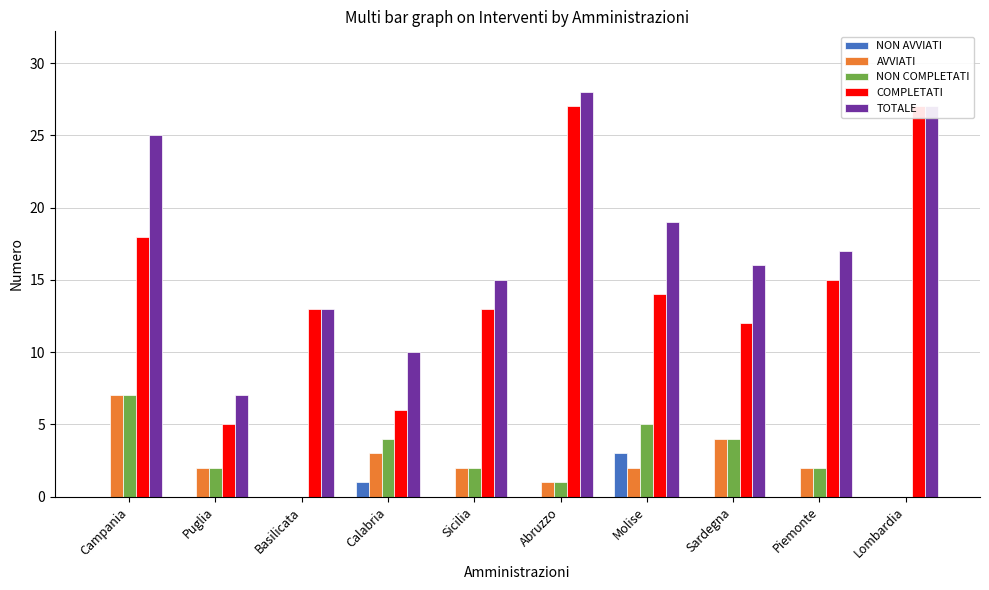

Reading left to right, transcribe all the data shown in this chart.

NON AVVIATI: Campania=0	Puglia=0	Basilicata=0	Calabria=1	Sicilia=0	Abruzzo=0	Molise=3	Sardegna=0	Piemonte=0	Lombardia=0
AVVIATI: Campania=7	Puglia=2	Basilicata=0	Calabria=3	Sicilia=2	Abruzzo=1	Molise=2	Sardegna=4	Piemonte=2	Lombardia=0
NON COMPLETATI: Campania=7	Puglia=2	Basilicata=0	Calabria=4	Sicilia=2	Abruzzo=1	Molise=5	Sardegna=4	Piemonte=2	Lombardia=0
COMPLETATI: Campania=18	Puglia=5	Basilicata=13	Calabria=6	Sicilia=13	Abruzzo=27	Molise=14	Sardegna=12	Piemonte=15	Lombardia=27
TOTALE: Campania=25	Puglia=7	Basilicata=13	Calabria=10	Sicilia=15	Abruzzo=28	Molise=19	Sardegna=16	Piemonte=17	Lombardia=27